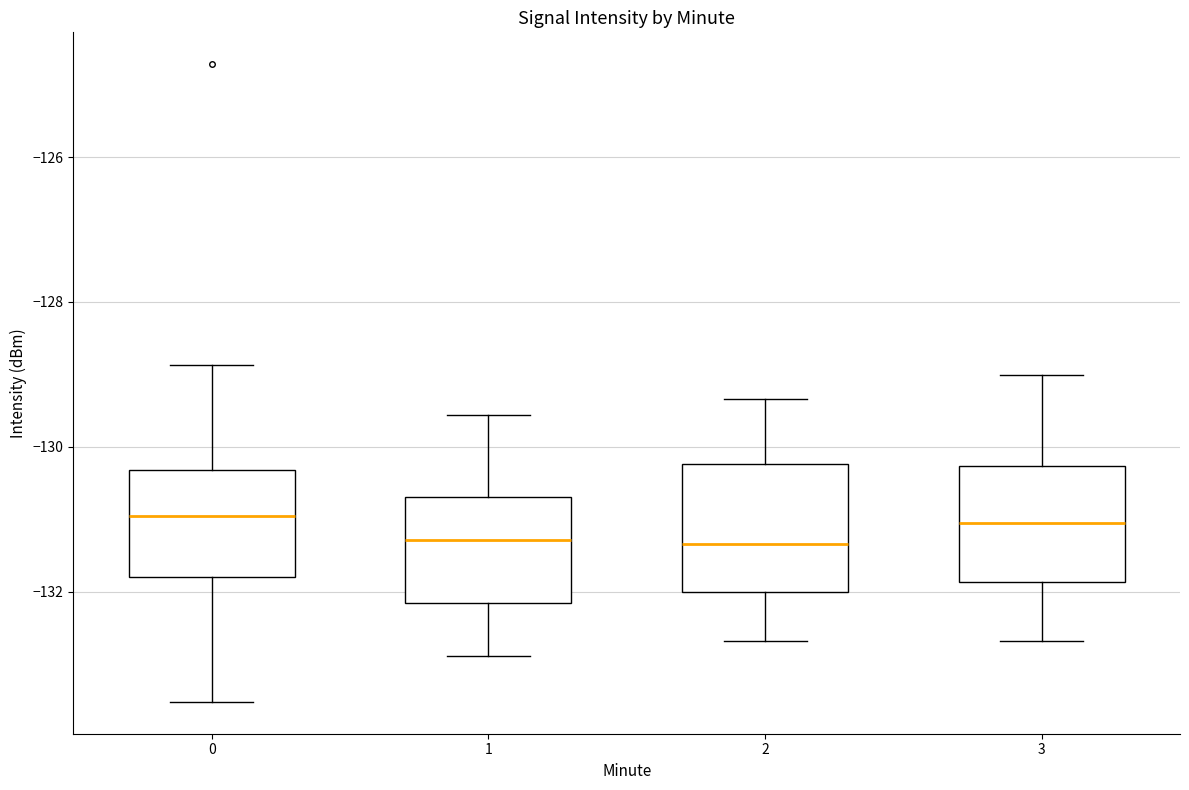

Where does the upper whisker of the box at x = 3 end on the y-axis? The values are not printed on the chart, so give them approximately, as read against the axis.

-129.0